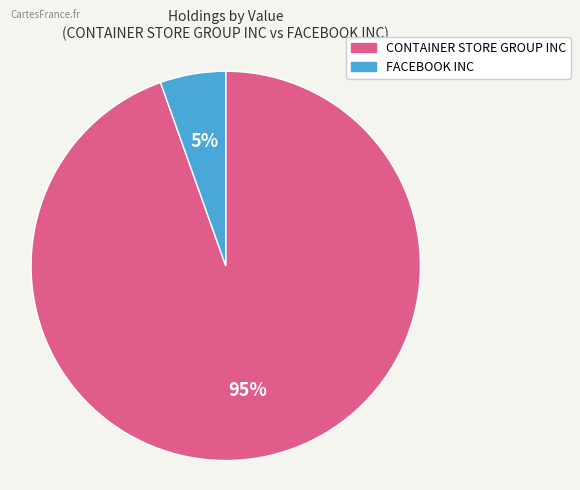

Rank the categories by value from lowest to highest.

FACEBOOK INC, CONTAINER STORE GROUP INC